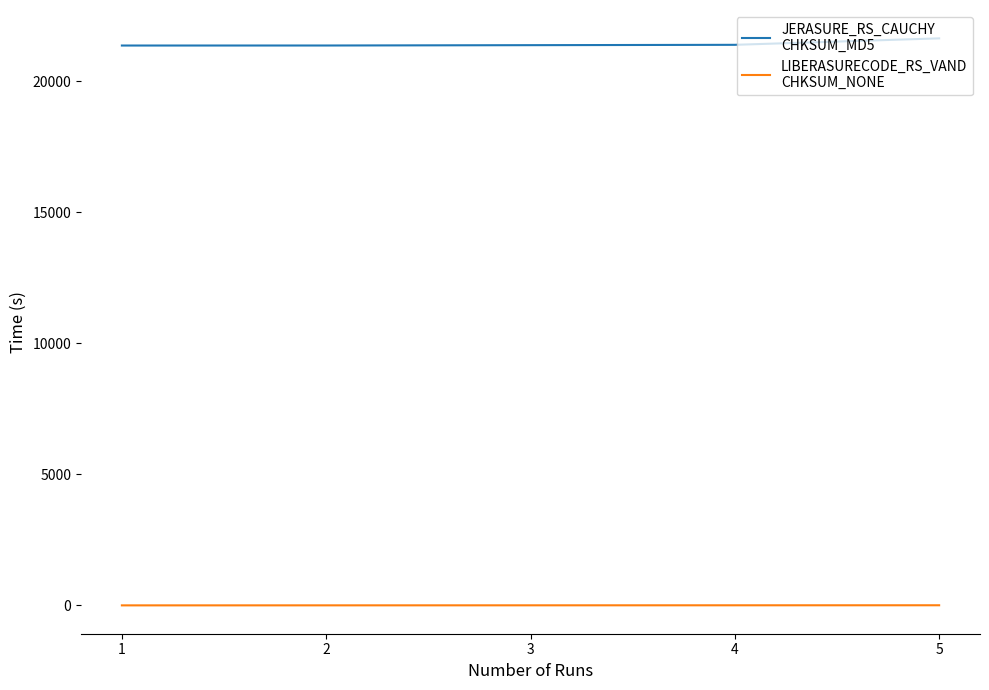

Does the chart have visible grid lines?

No